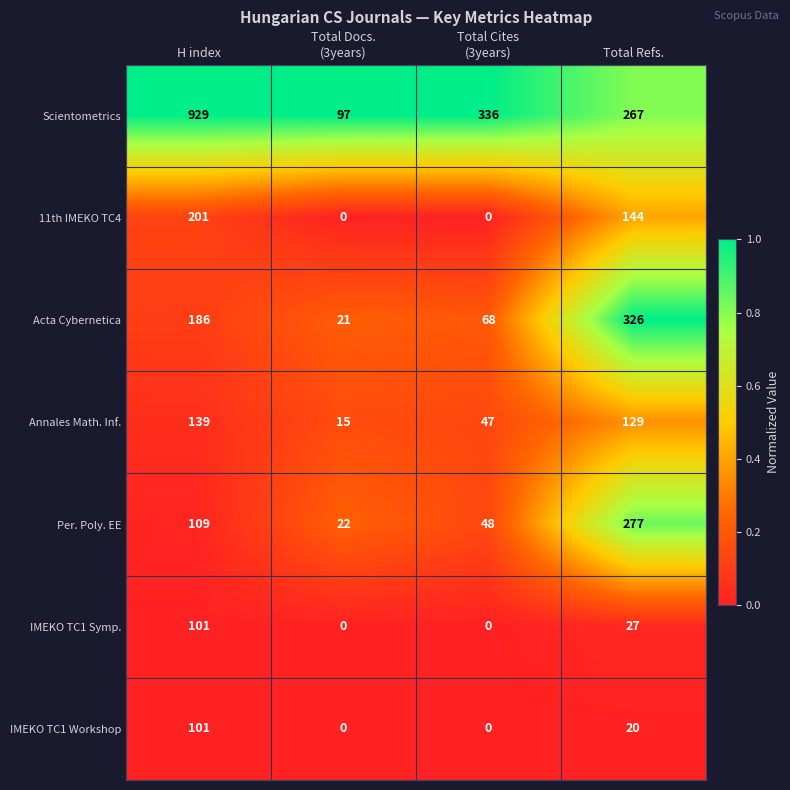

What is the average value of the Acta Cybernetica series?

150